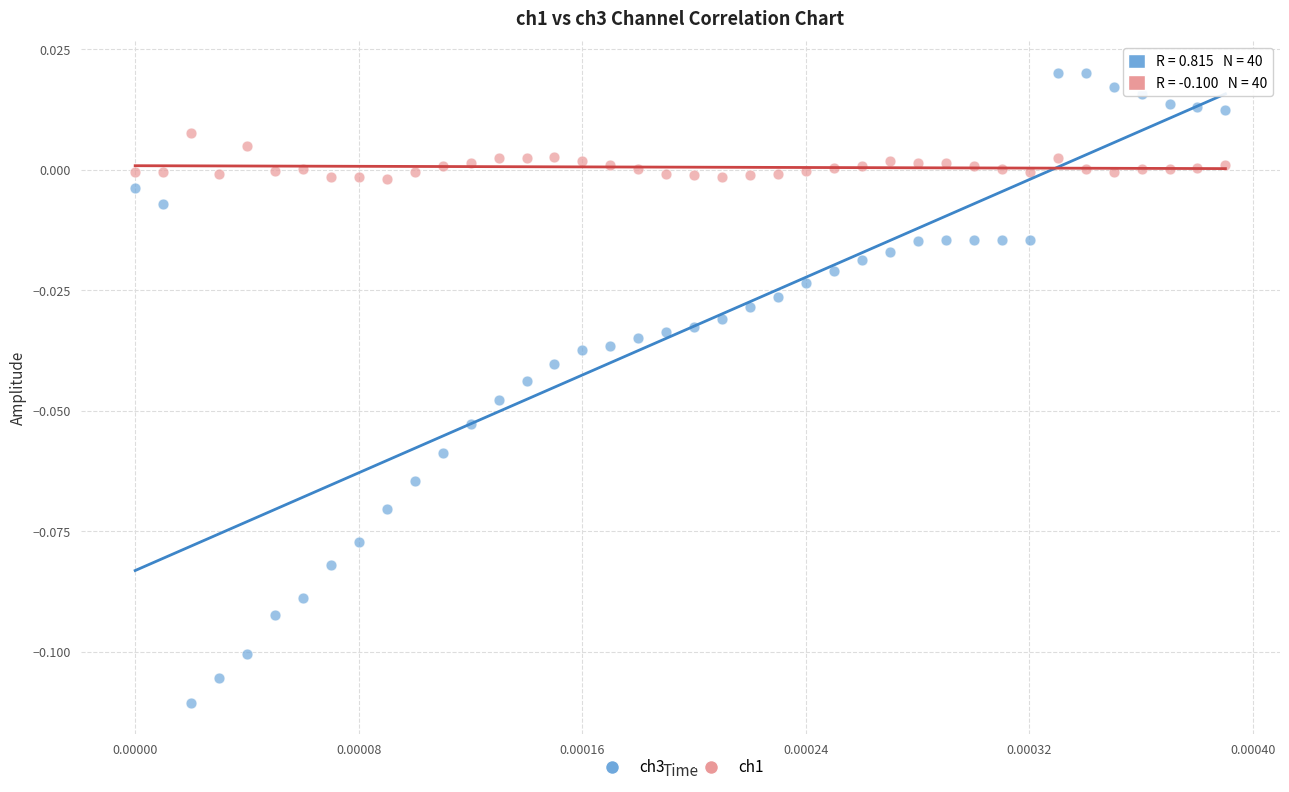

Which series contains the lowest Y value?

ch3